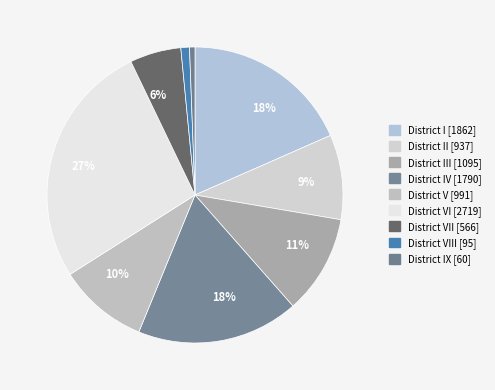

What is the largest slice in the pie chart?

District VI